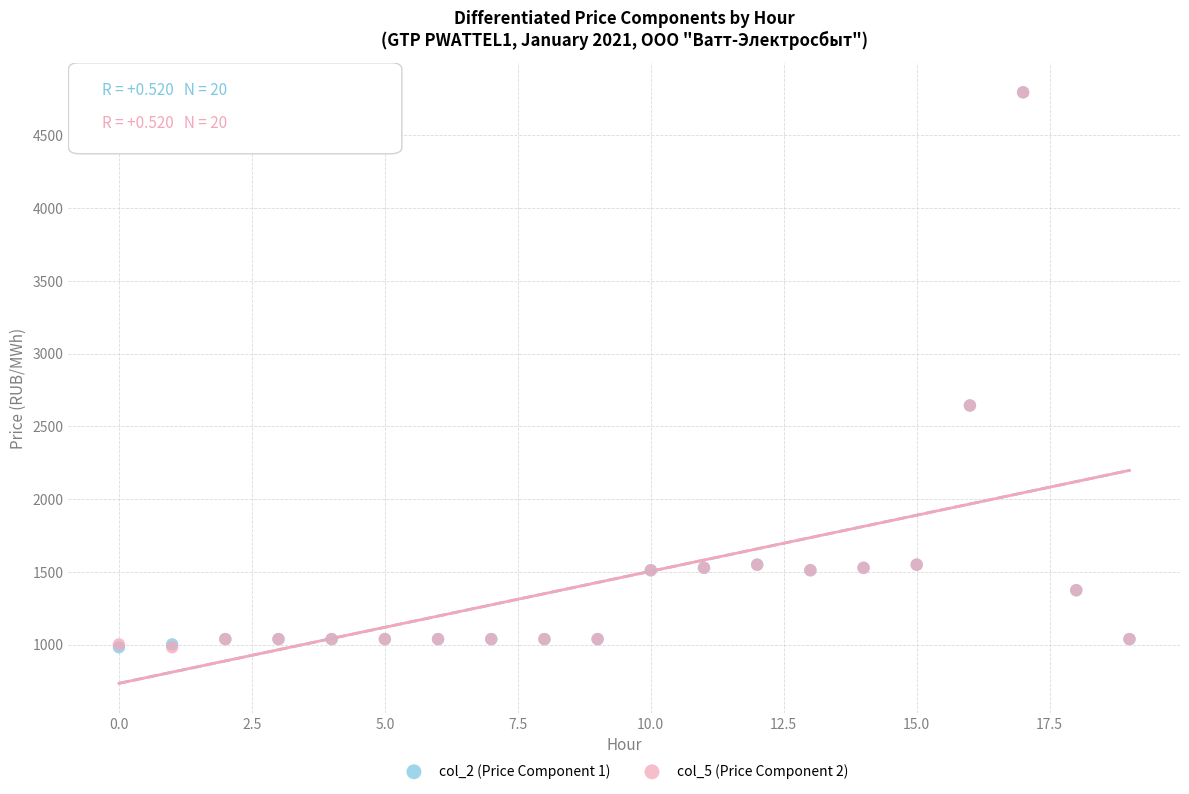

What are all the series names shown in the legend?

col_2 (Price Component 1), col_5 (Price Component 2)